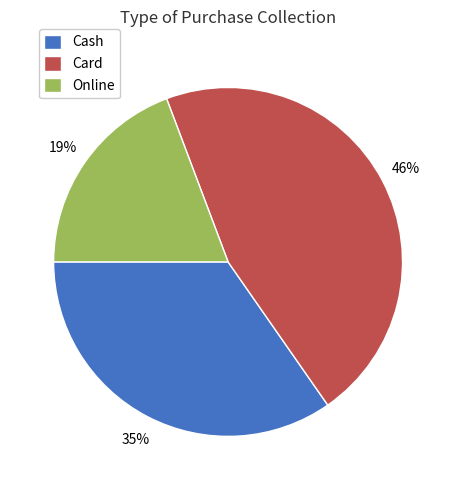

Rank the categories by value from highest to lowest.

Card, Cash, Online